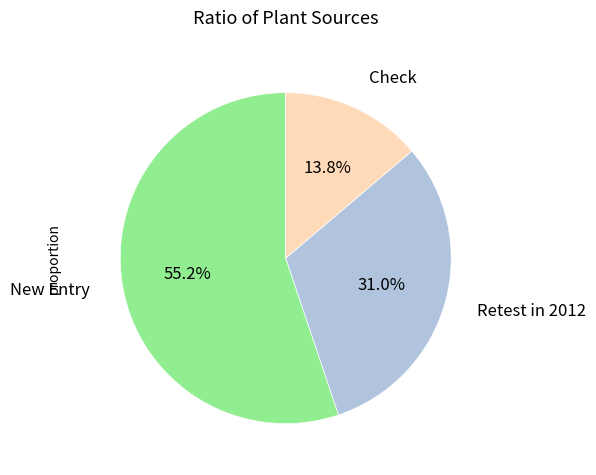

Is there any slice that represents more than half of the pie?

Yes